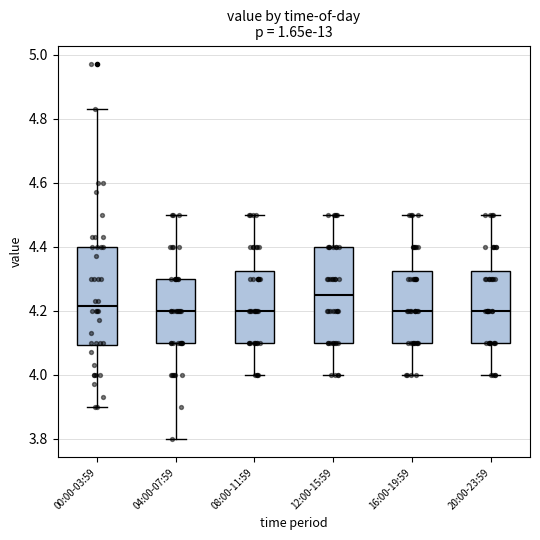

Reading left to right, transcribe this box plot: for each box, give where its median line is, the range the box spans, and where its two whiskers end, as read against the y-axis. The values are not printed on the chart, so give them approximately, as read against the axis.

00:00-03:59: median 4.22, box 4.10 to 4.40, whiskers 3.90 to 4.84
04:00-07:59: median 4.20, box 4.10 to 4.30, whiskers 3.80 to 4.50
08:00-11:59: median 4.20, box 4.10 to 4.32, whiskers 4.00 to 4.50
12:00-15:59: median 4.26, box 4.10 to 4.40, whiskers 4.00 to 4.50
16:00-19:59: median 4.20, box 4.10 to 4.32, whiskers 4.00 to 4.50
20:00-23:59: median 4.20, box 4.10 to 4.32, whiskers 4.00 to 4.50